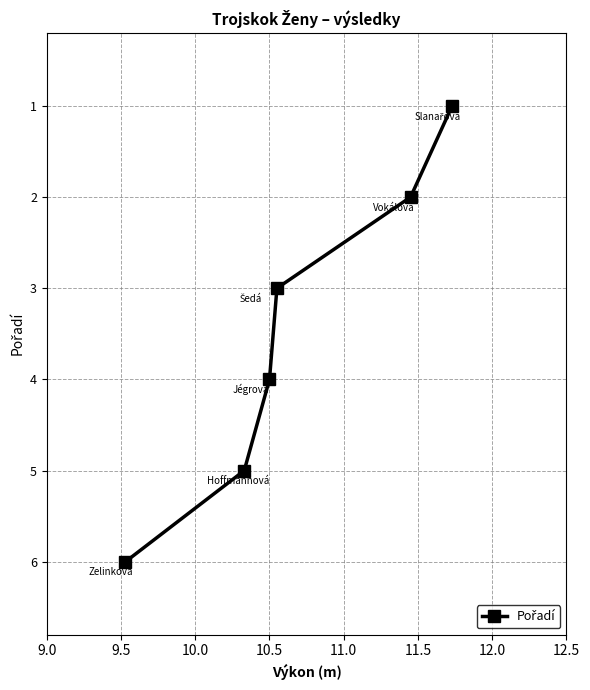

What is the sum of all values?

21